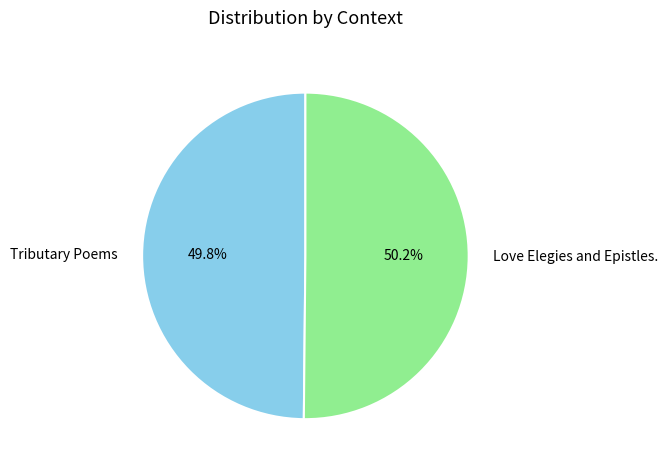

What portion of the pie excludes Tributary Poems?

50.2%